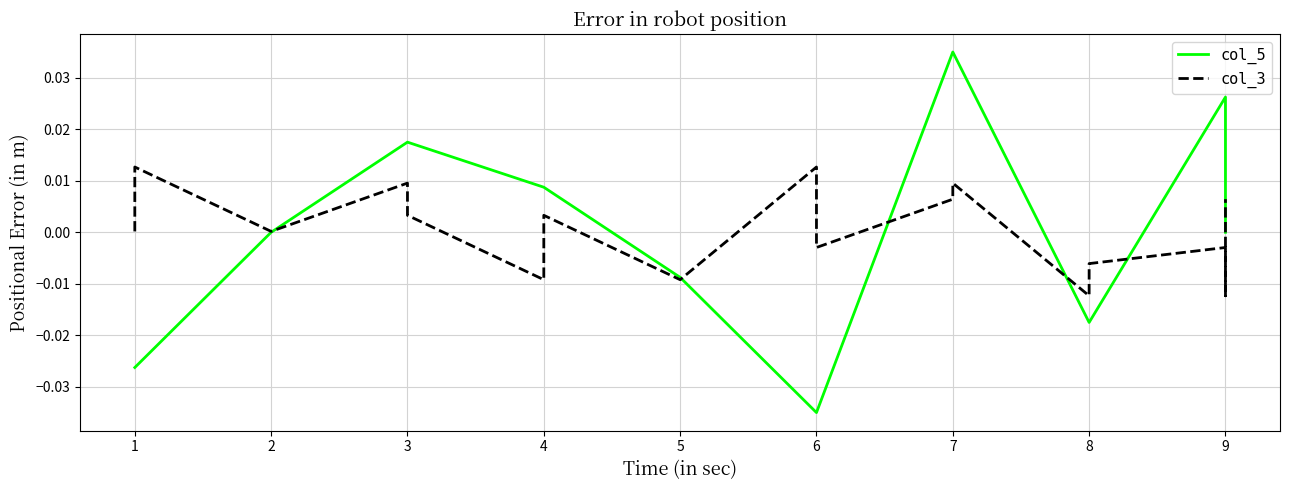

Rank the series by their average value, from highest to lowest.

col_5, col_3